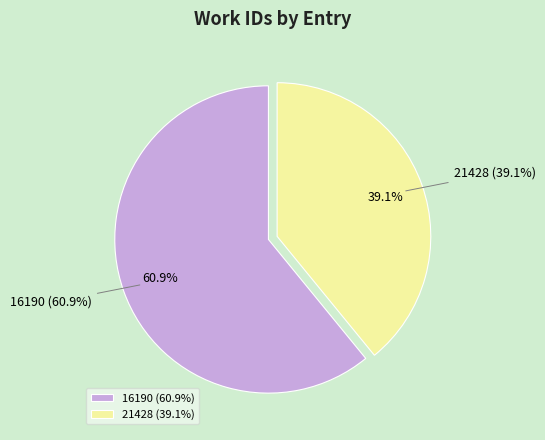

To the nearest percent, what percentage of the pie is 21428?

39%